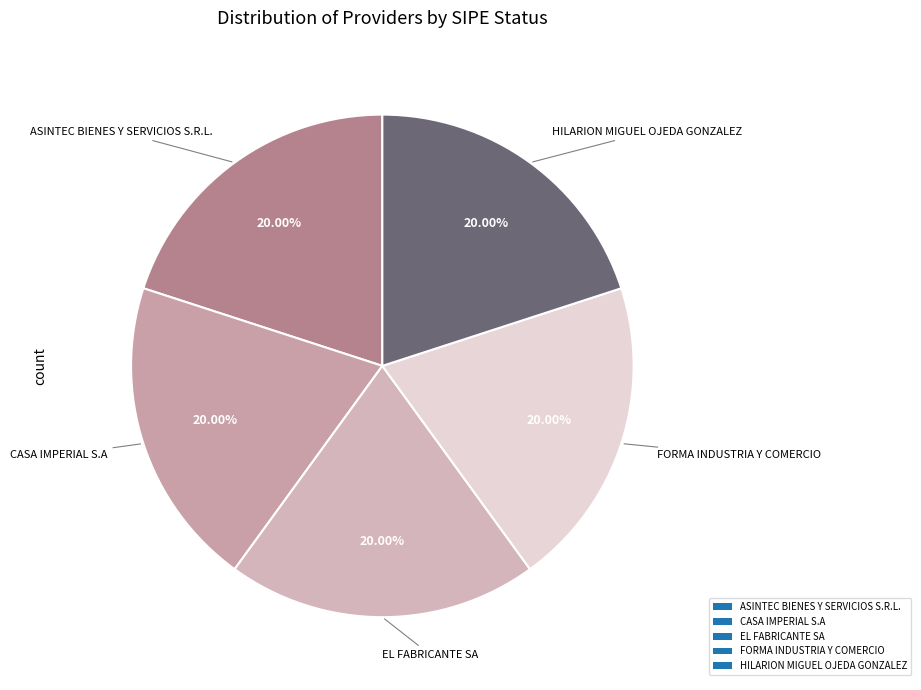

Combined, do EL FABRICANTE SA and FORMA INDUSTRIA Y COMERCIO account for over 50%?

No